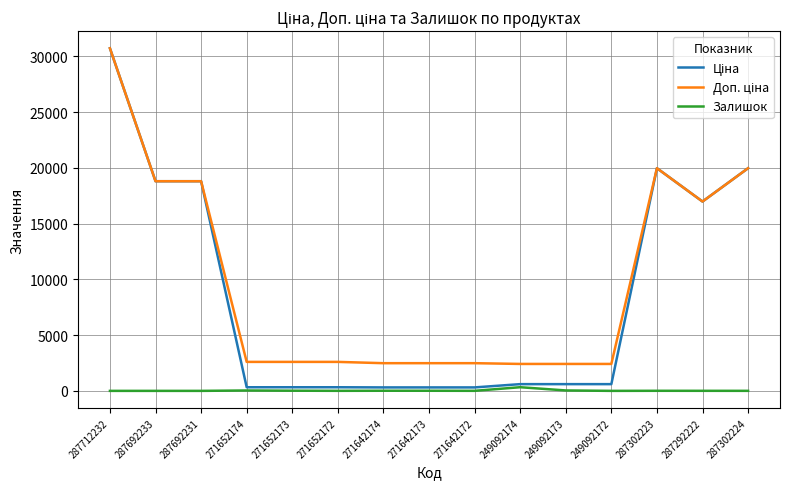

What is the greatest value displayed?

30717.1